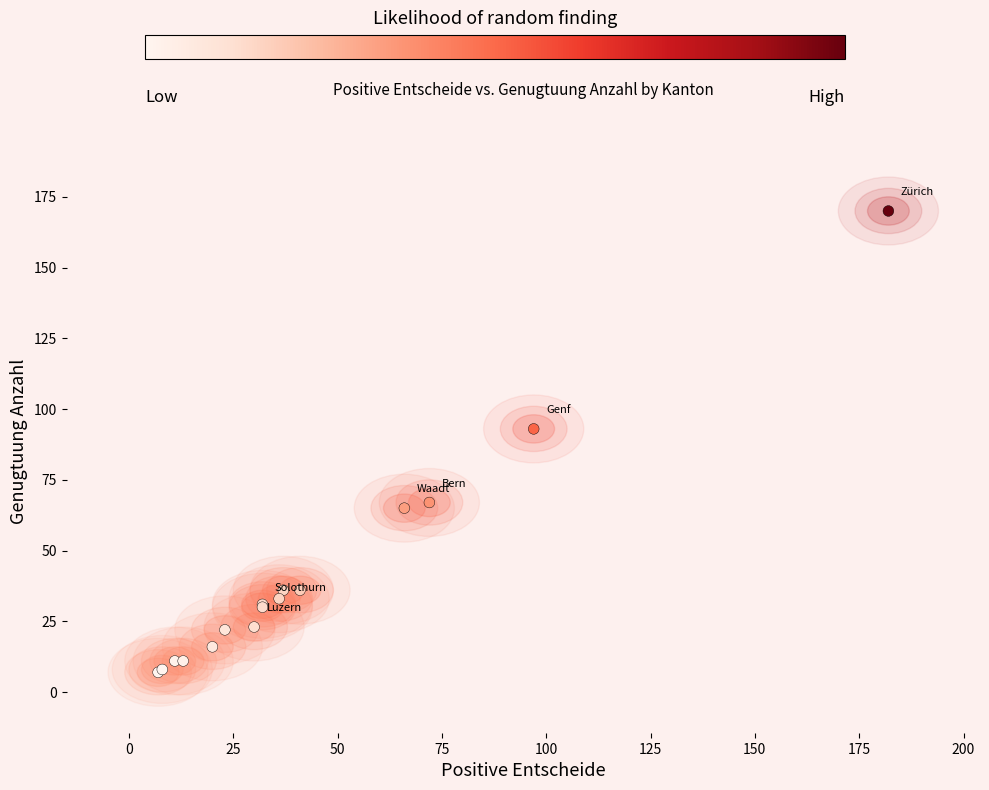

What Y value in the scatter plot is closest to 88?

93